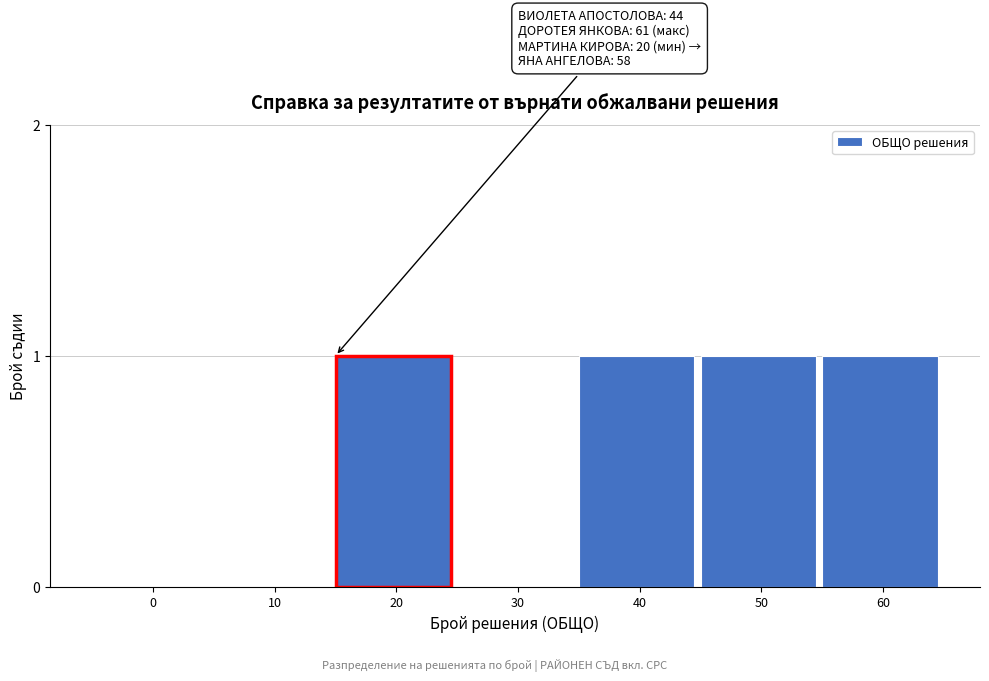

Reading right to left, list all the values displayed in this chart.

60=1	50=1	40=1	30=0	20=1	10=0	0=0